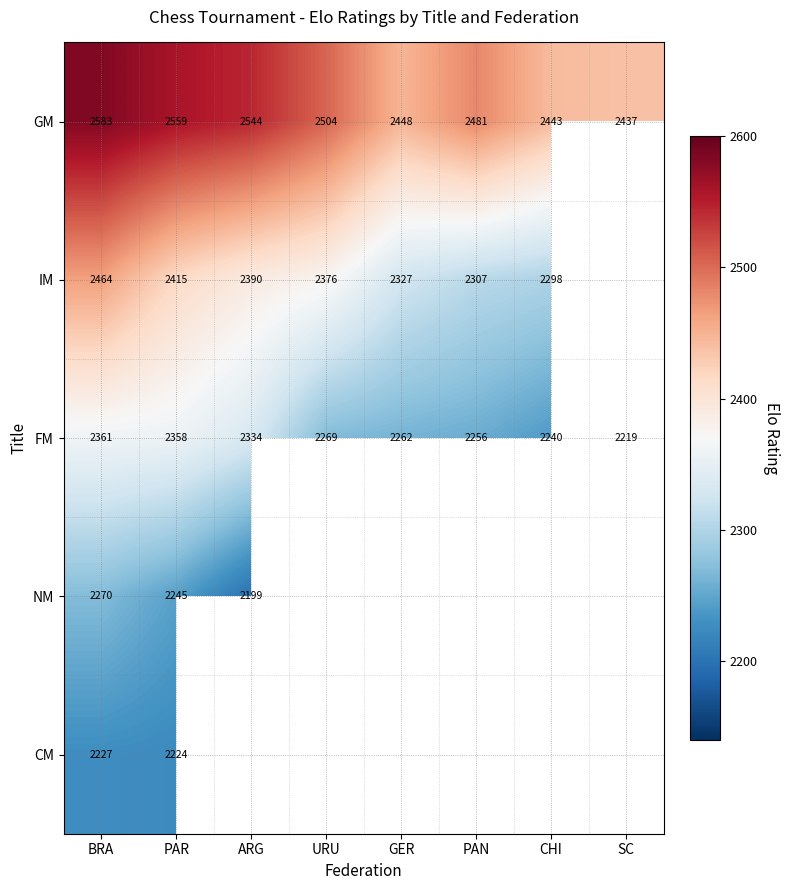

What is the difference between the maximum and minimum values in the FM series?

142